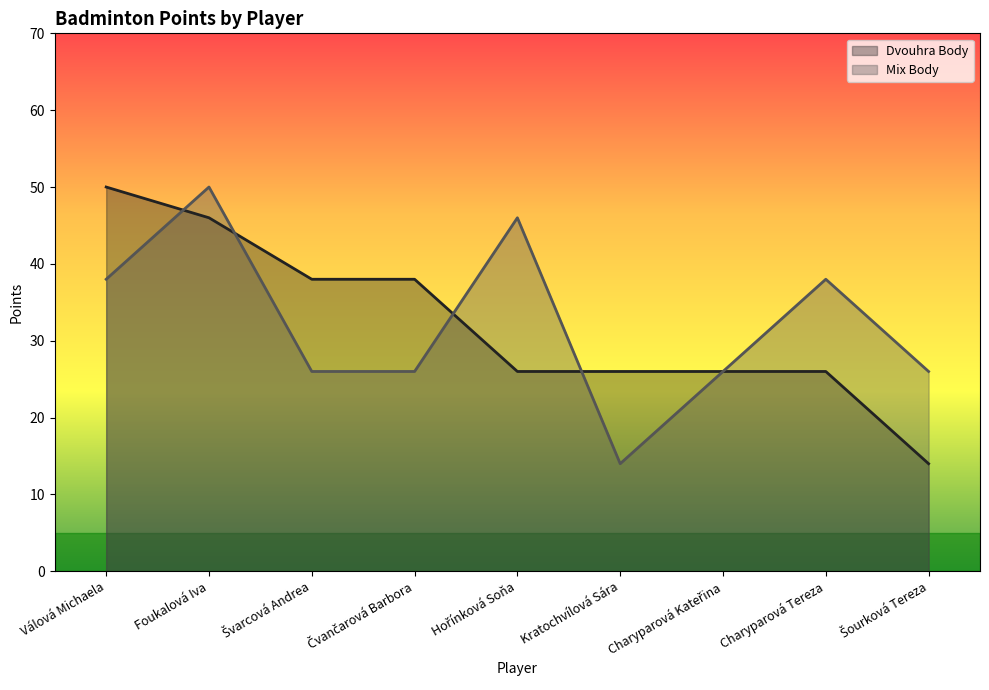

How many lines are shown in the chart?

2